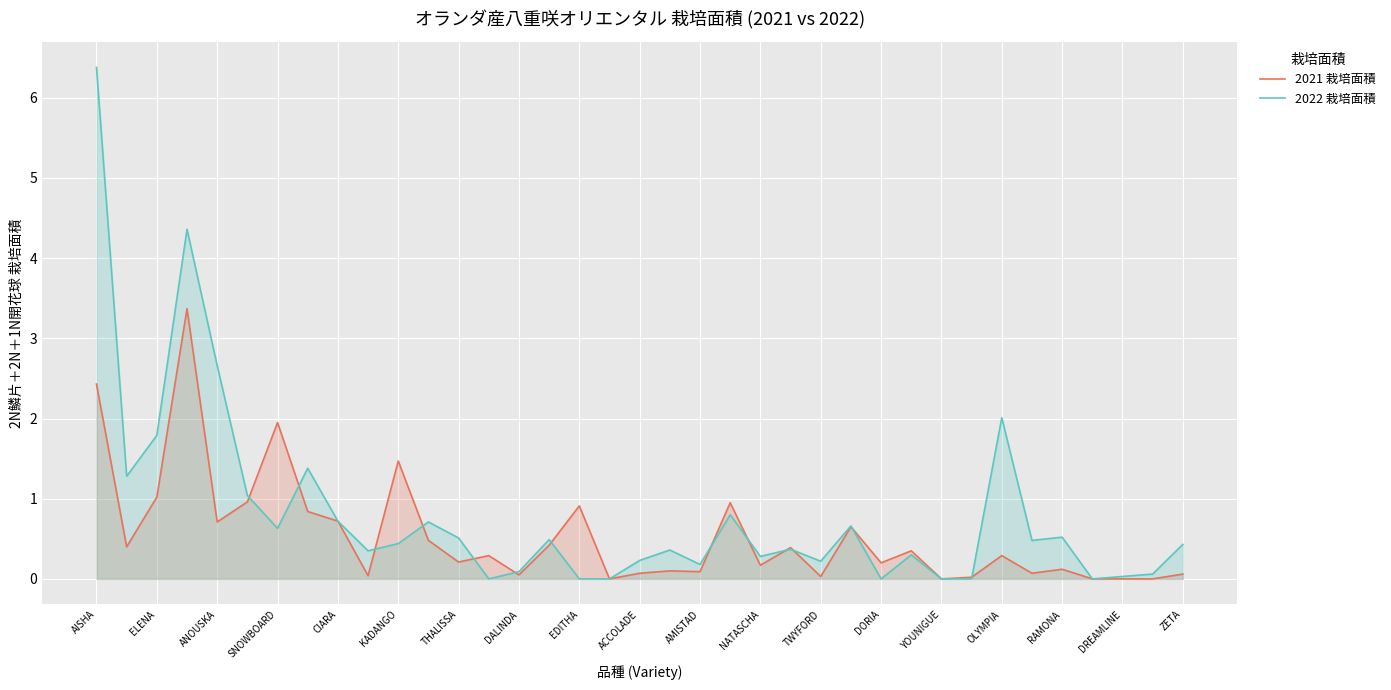

Rank the series by their maximum value, from highest to lowest.

2022 栽培面積, 2021 栽培面積